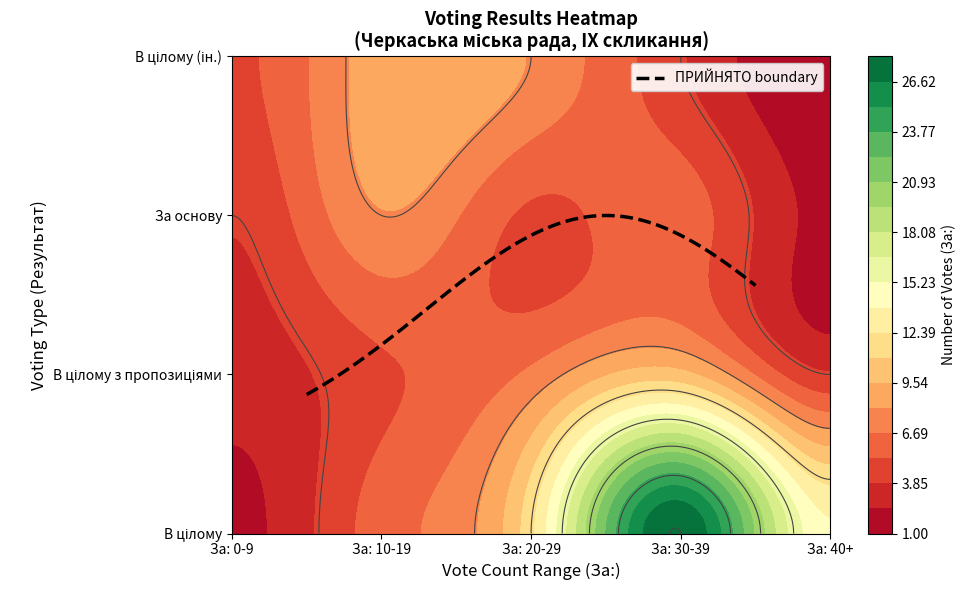

Count the НЕ ПРИЙНЯТО values in the range 1 to 6.

5